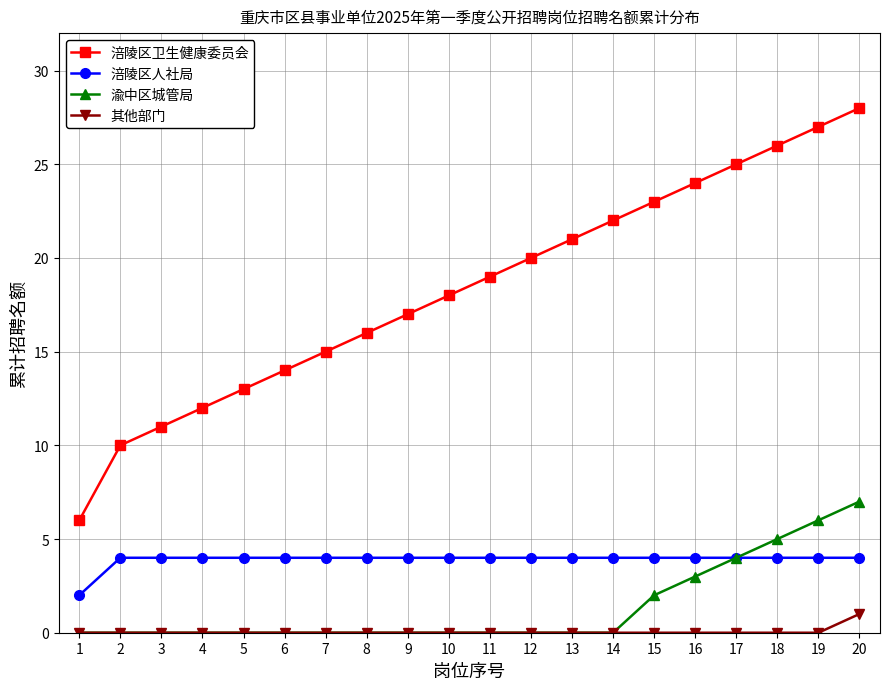

Which series changed the most between 8 and 17?

涪陵区卫生健康委员会